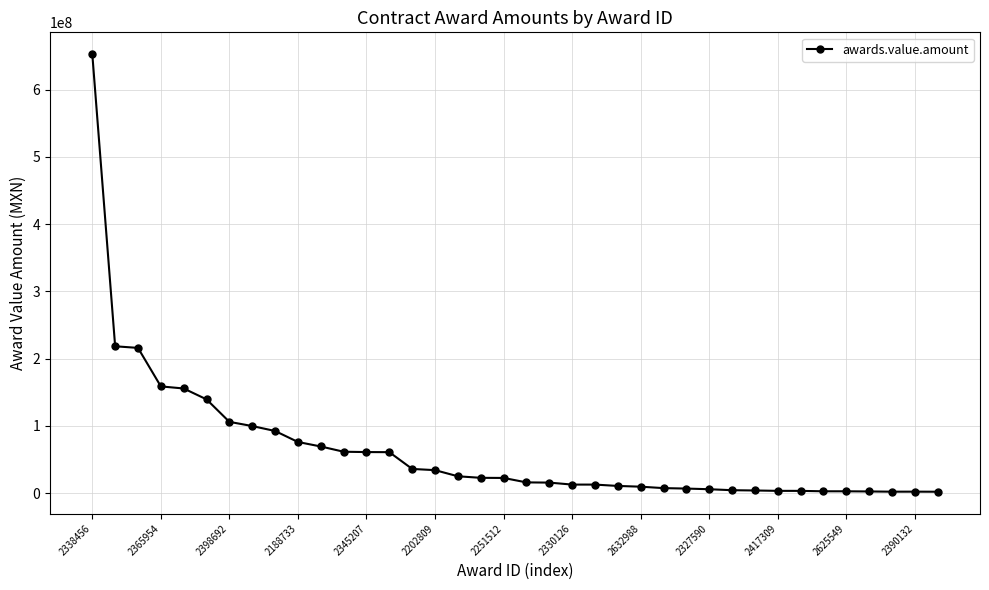

What is the value of the 1st point from the left?

652867983.7